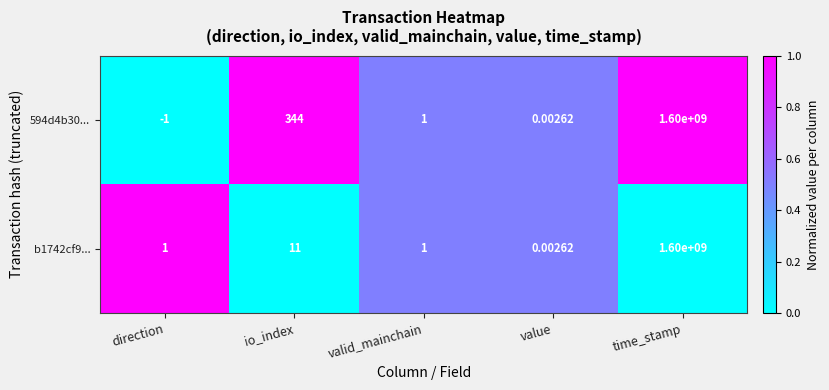

Rank the series by their average value, from lowest to highest.

b1742cf9..., 594d4b30...